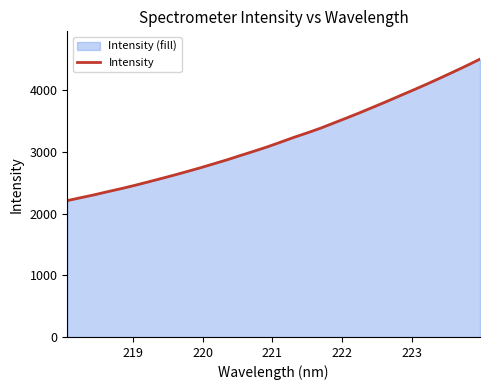

What is the difference between the maximum and minimum values?

2294.7